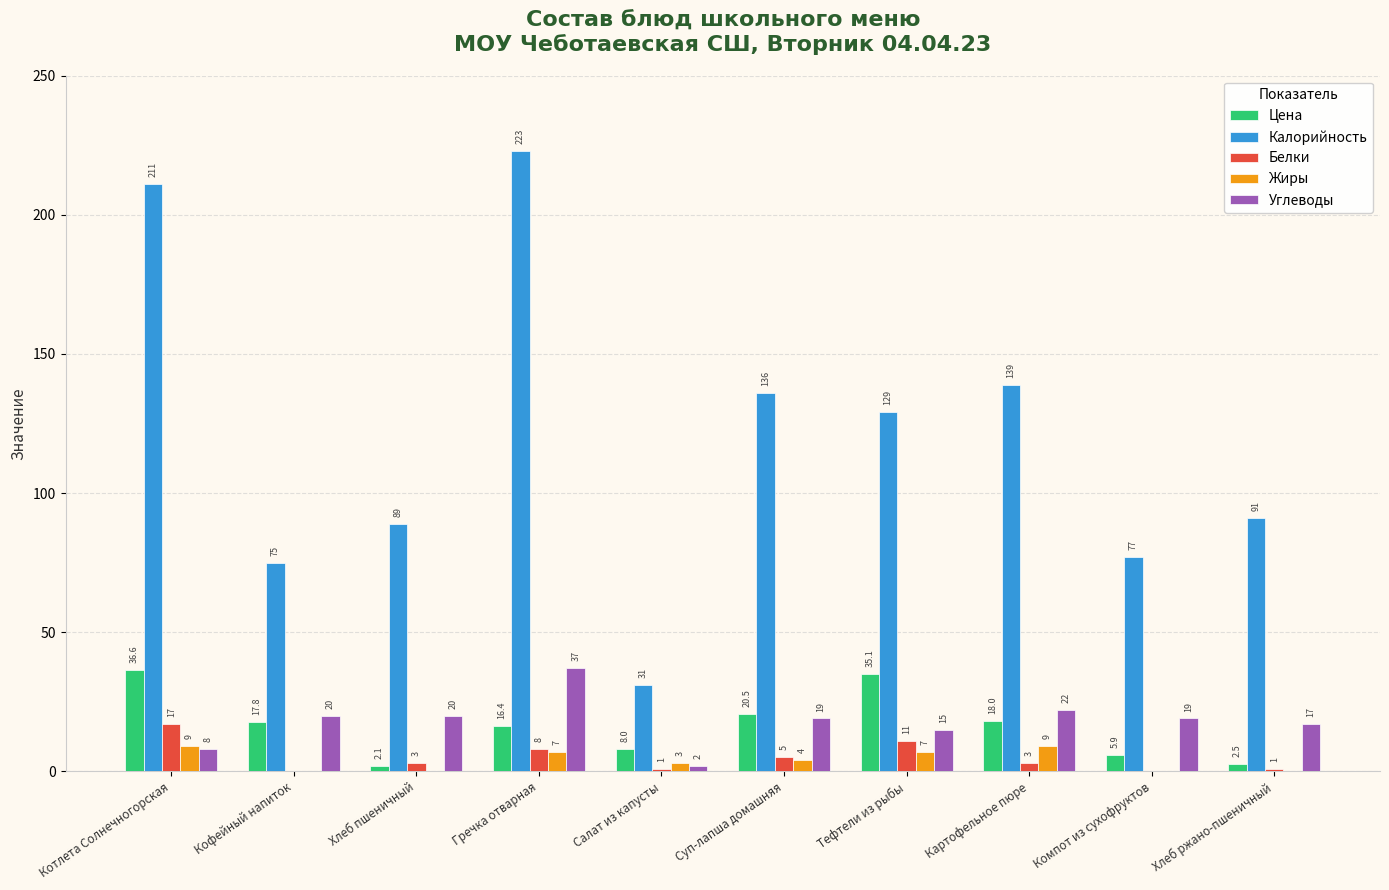

Is the value of Цена at Суп-лапша домашняя greater than the value of Белки at Кофейный напиток?

Yes